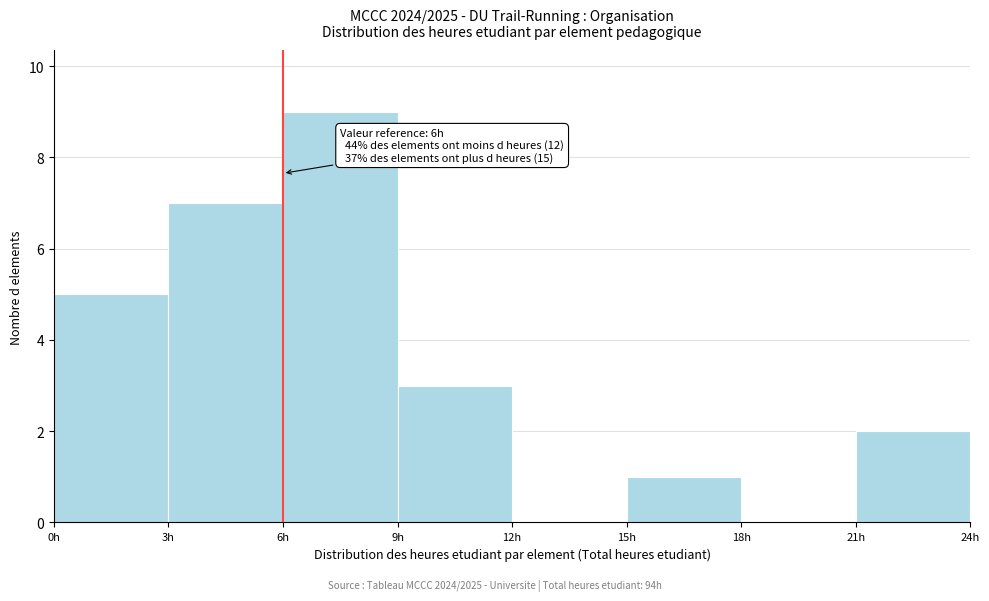

Over which range of the x-axis is the bar tallest?

6 to 9